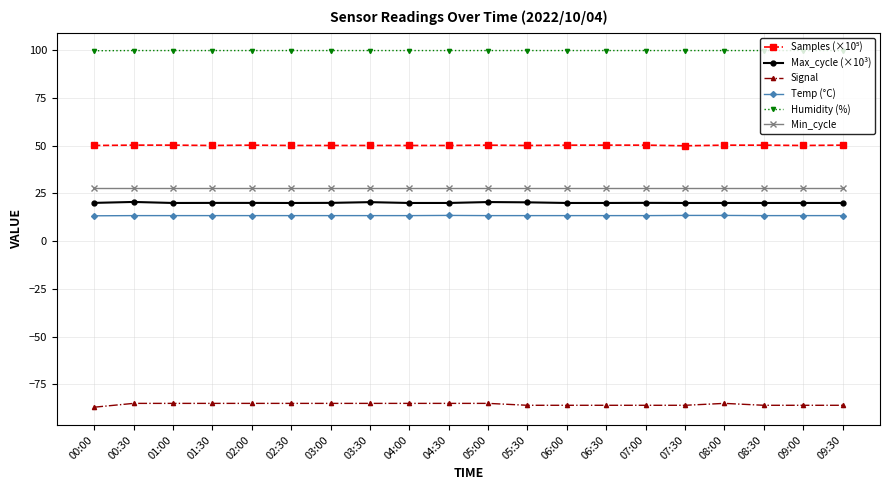

The value of Signal at 06:00 is -86.0. True or false?

True